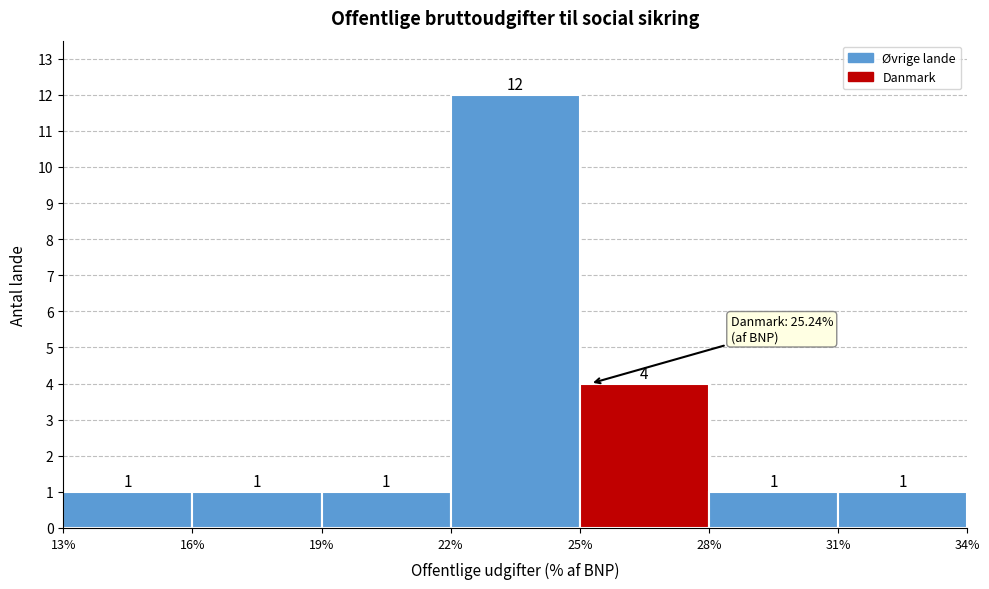

Reading left to right, list every bar in this chart as the range it spans on the x-axis followed by its height.

13% to 16%: 1
16% to 19%: 1
19% to 22%: 1
22% to 25%: 12
25% to 28%: 4
28% to 31%: 1
31% to 34%: 1